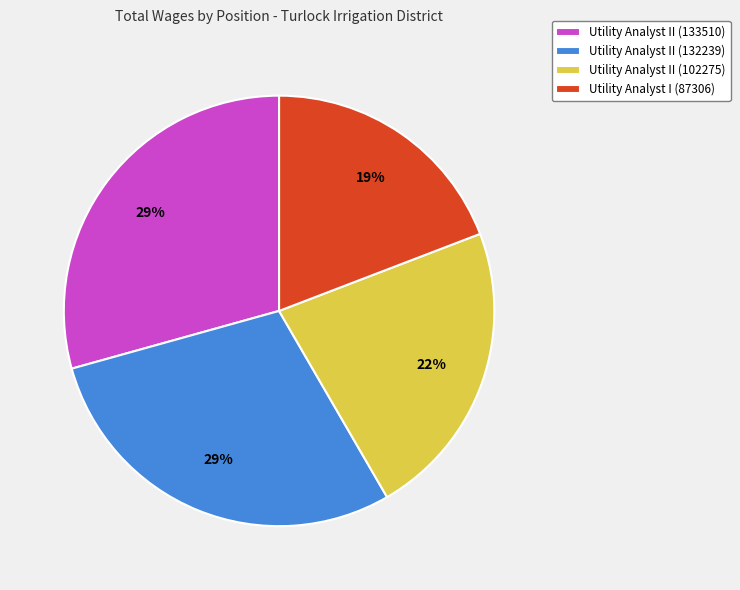

To the nearest percent, what portion does Utility Analyst I (87306) represent?

19%